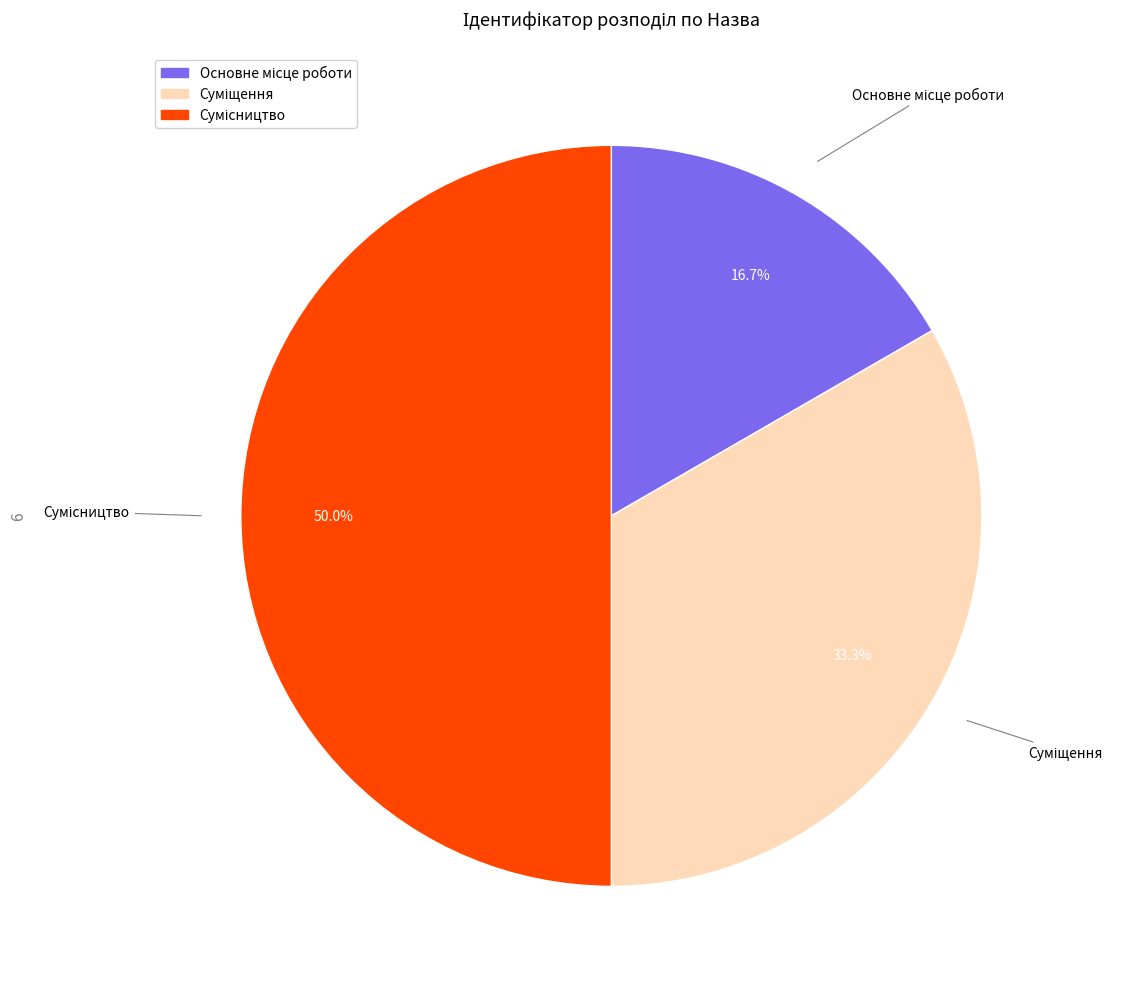

How many segments does this pie chart have?

3